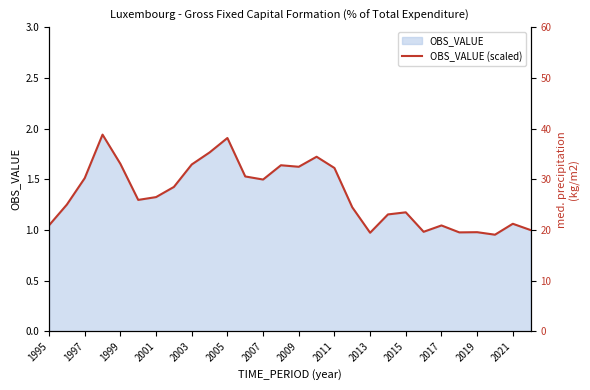

What is the average value?

27.1